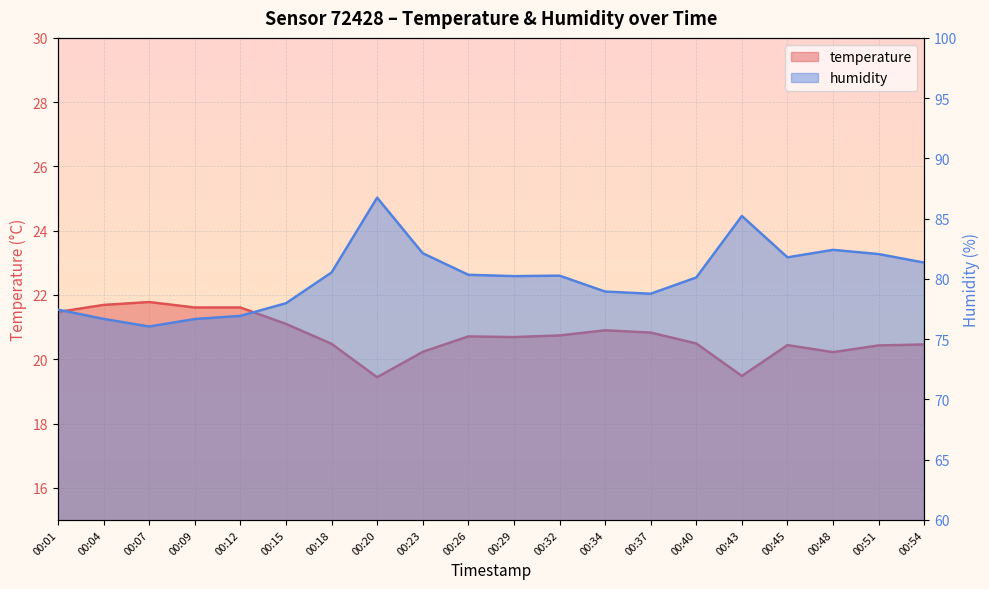

Which series has the largest total across all categories?

humidity